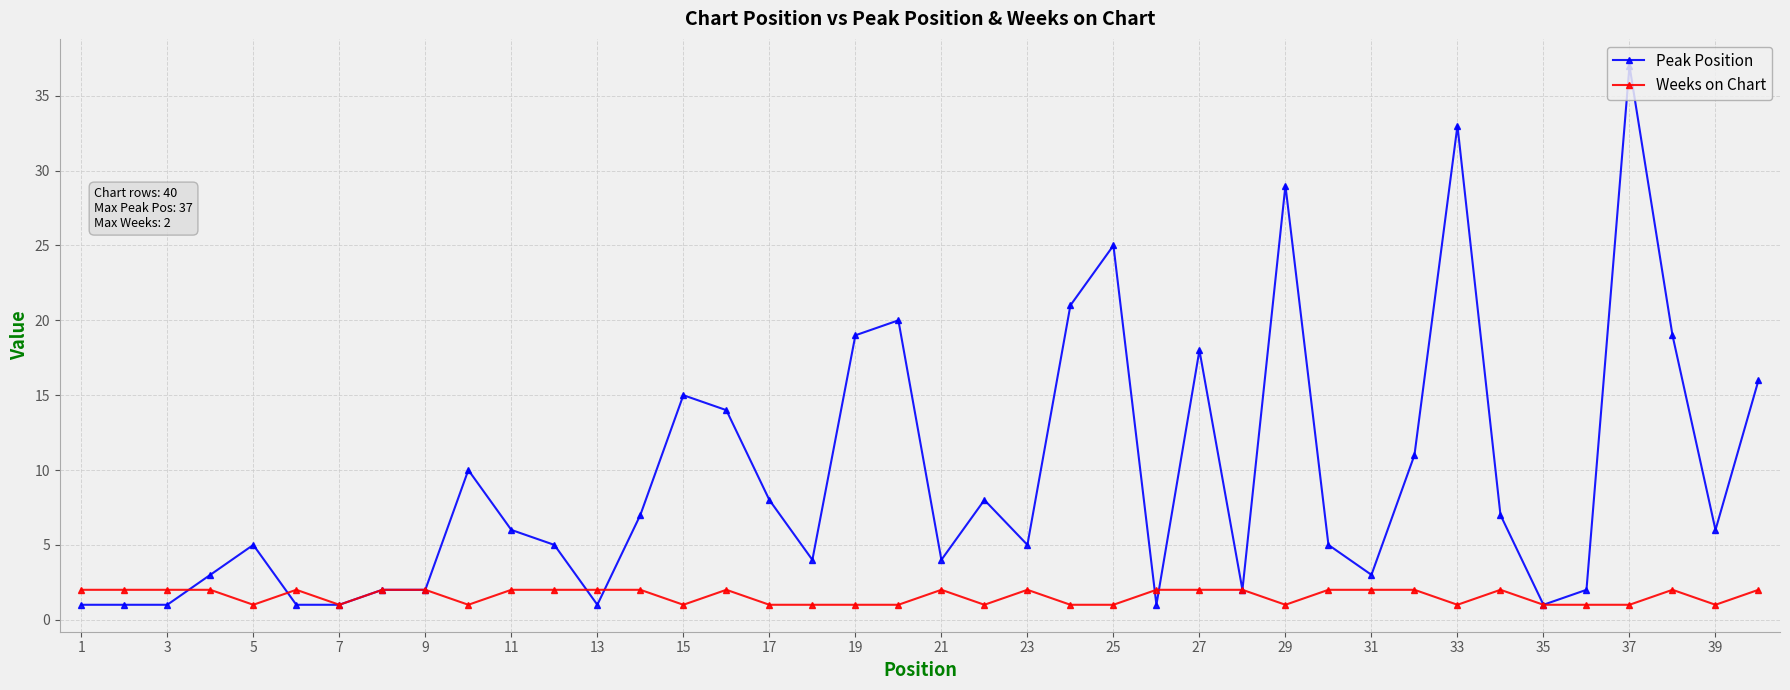

What is the value of the Weeks on Chart point at the 21st from the left?

2